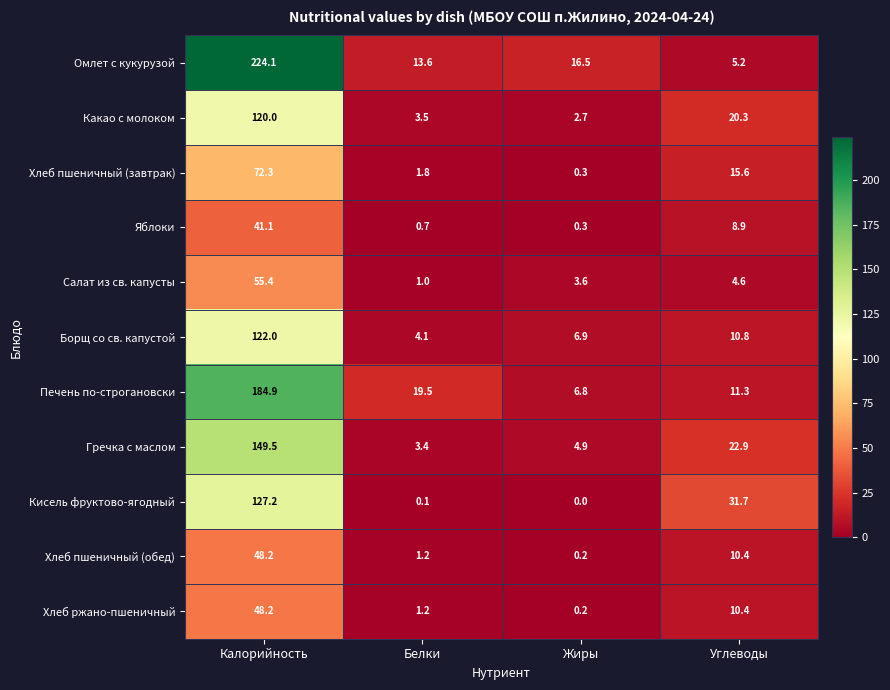

Which series changed the most between Калорийность and Белки?

Омлет с кукурузой